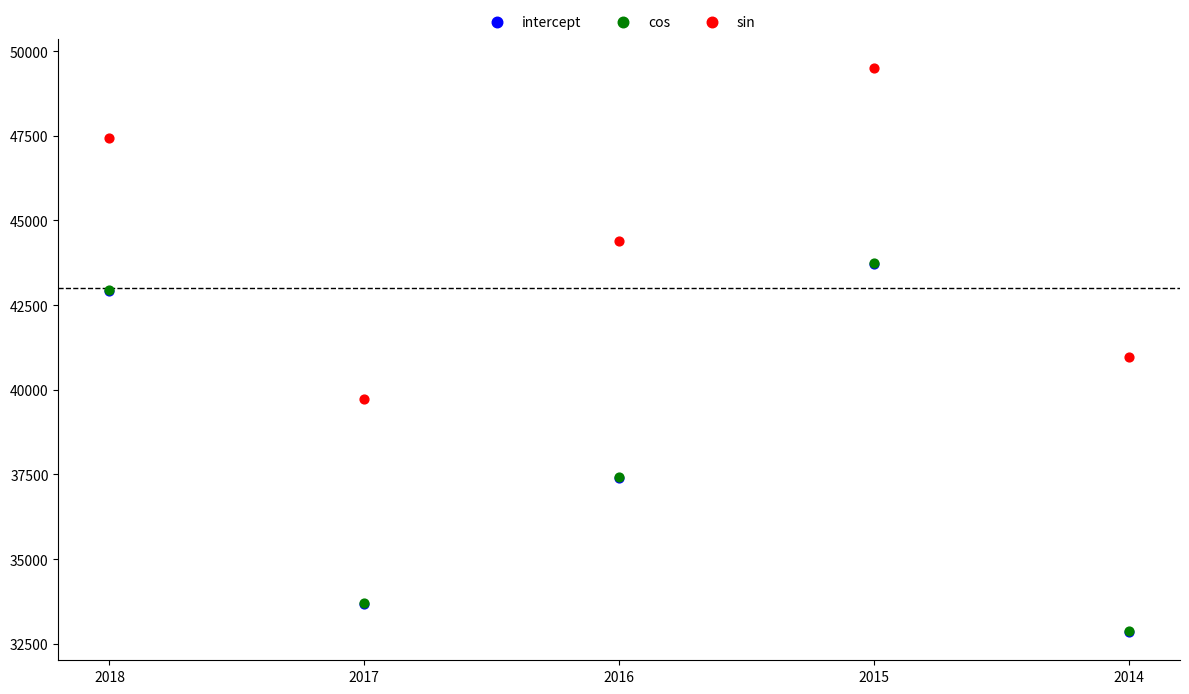

Which series reaches the maximum Y coordinate?

sin